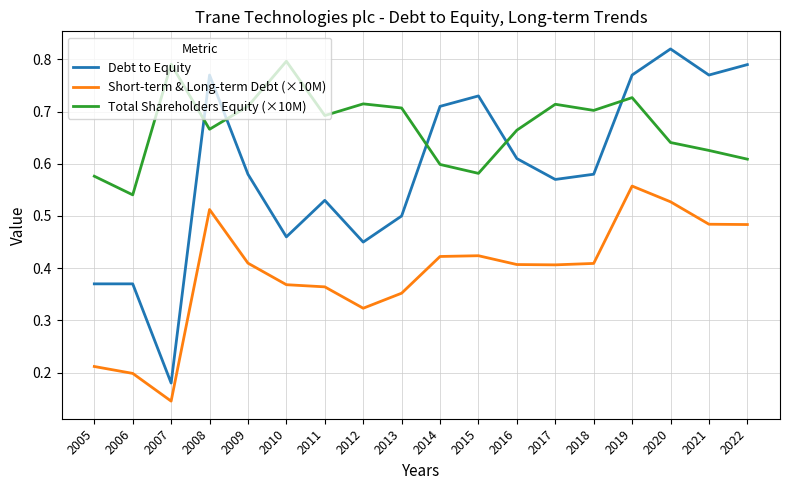

Which series has the largest range (max minus min)?

Debt to Equity